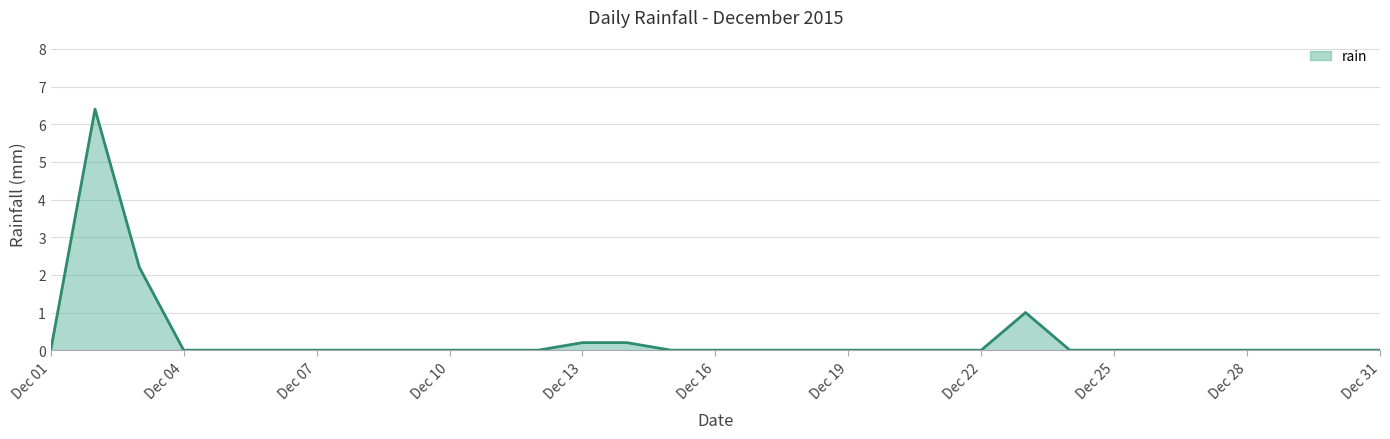

What is the greatest value displayed?

6.4